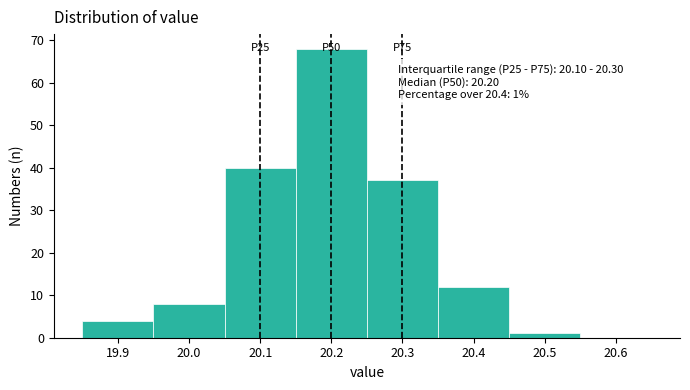

Over which range of the x-axis is the bar tallest?

20.15 to 20.25